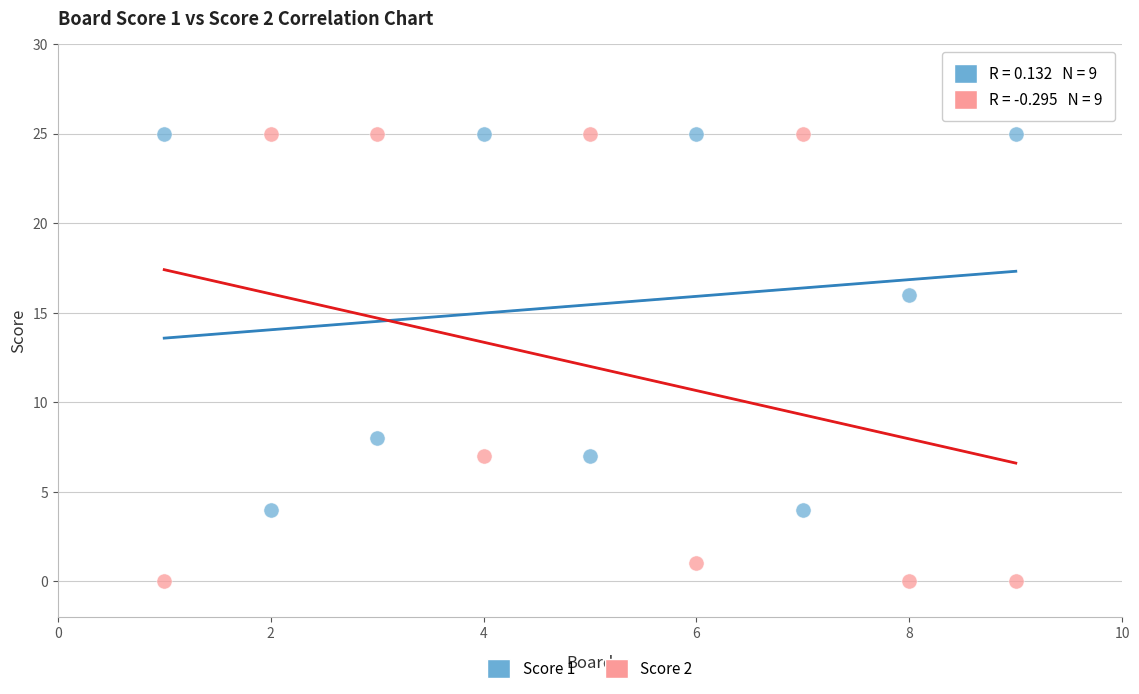

Across all data points, what is the range of X values (max minus min)?

8